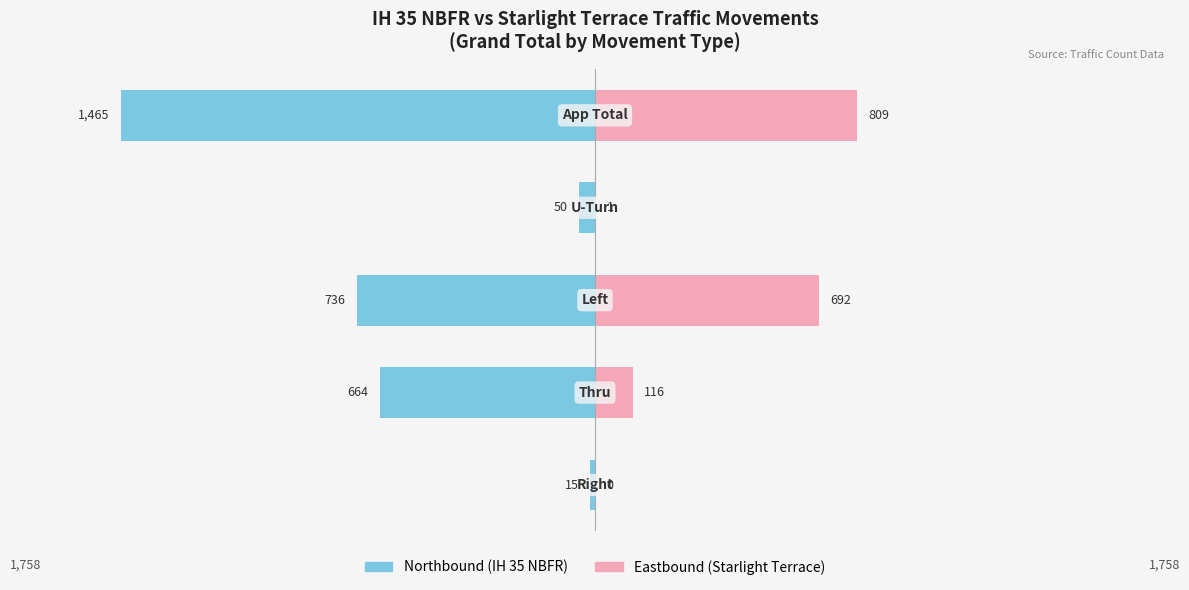

Reading left to right, transcribe all the data shown in this chart.

Northbound: -15	-664	-736	-50	-1465
Eastbound: 0	116	692	1	809